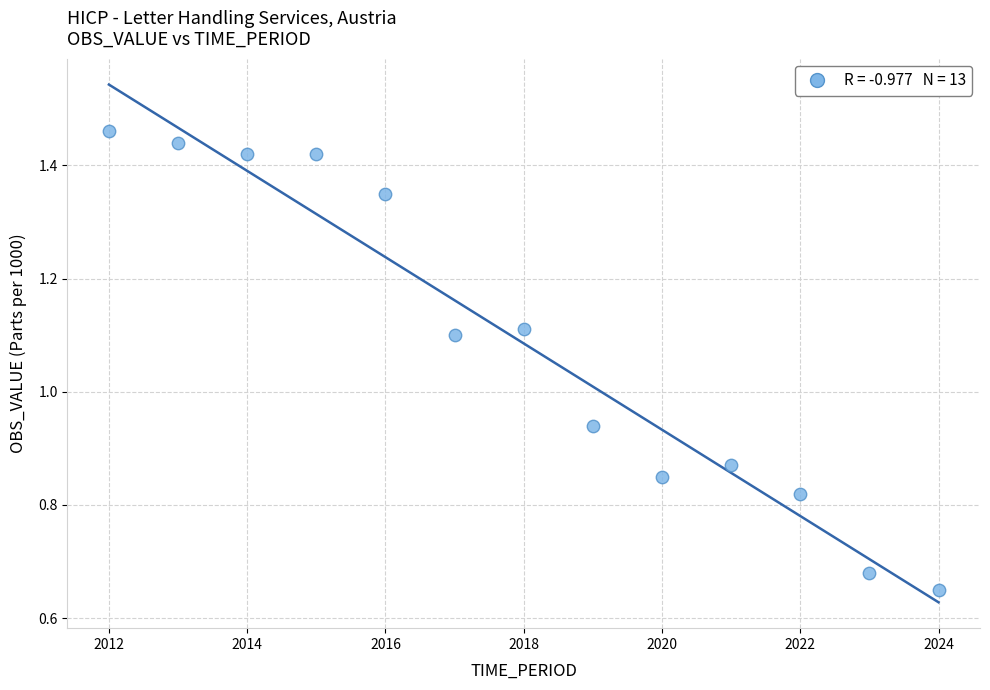

What is the range of X values (max minus min)?

12.0